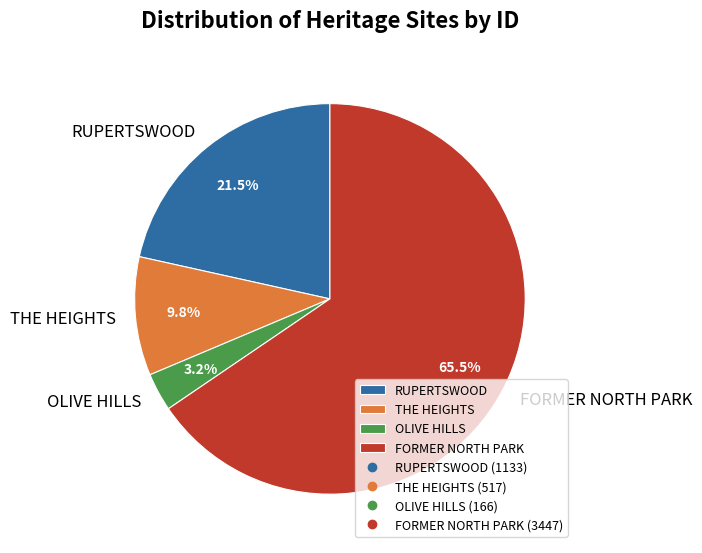

What is the ratio of the value at FORMER NORTH PARK to the value at RUPERTSWOOD?

3.0